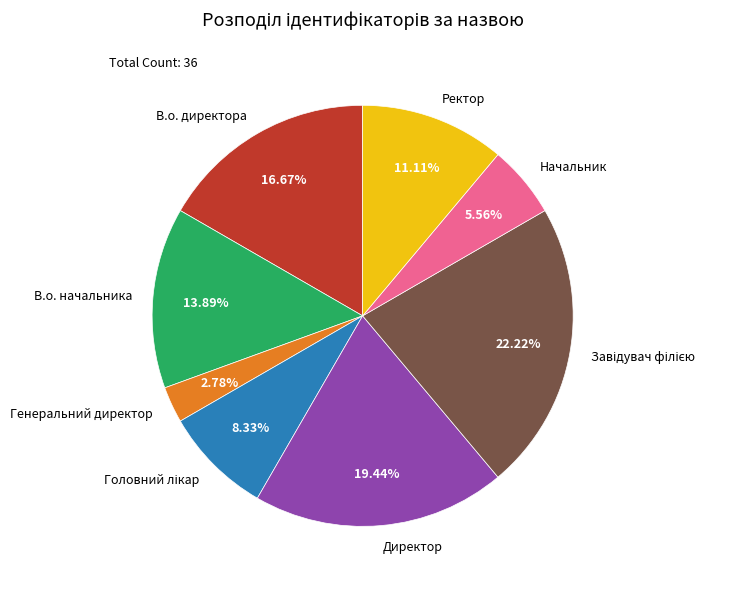

How many segments does this pie chart have?

8